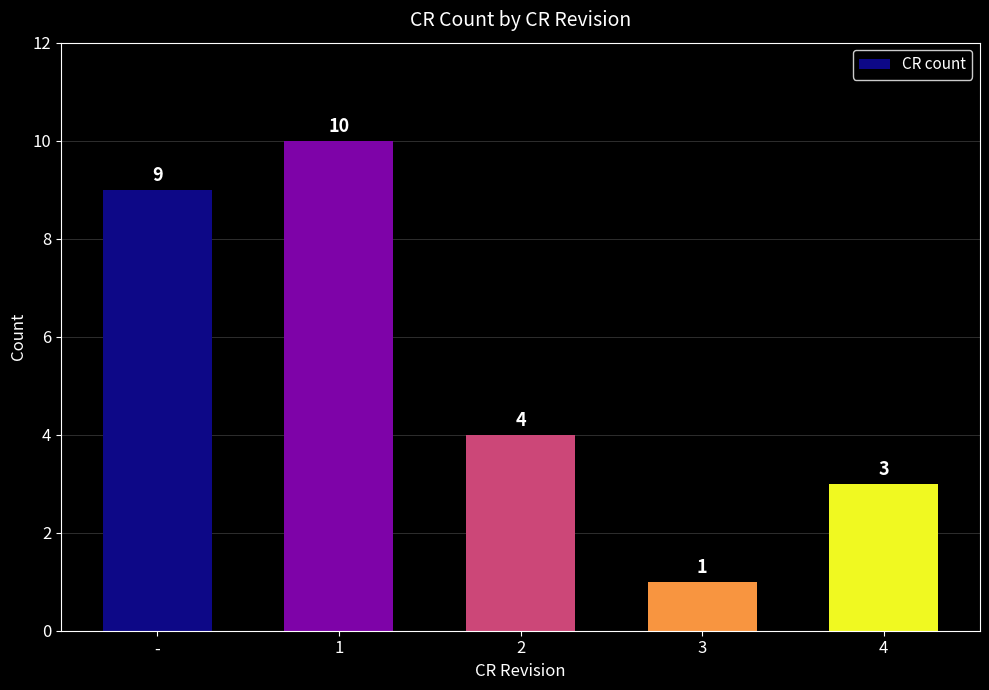

Reading left to right, list all the values displayed in this chart.

9	10	4	1	3